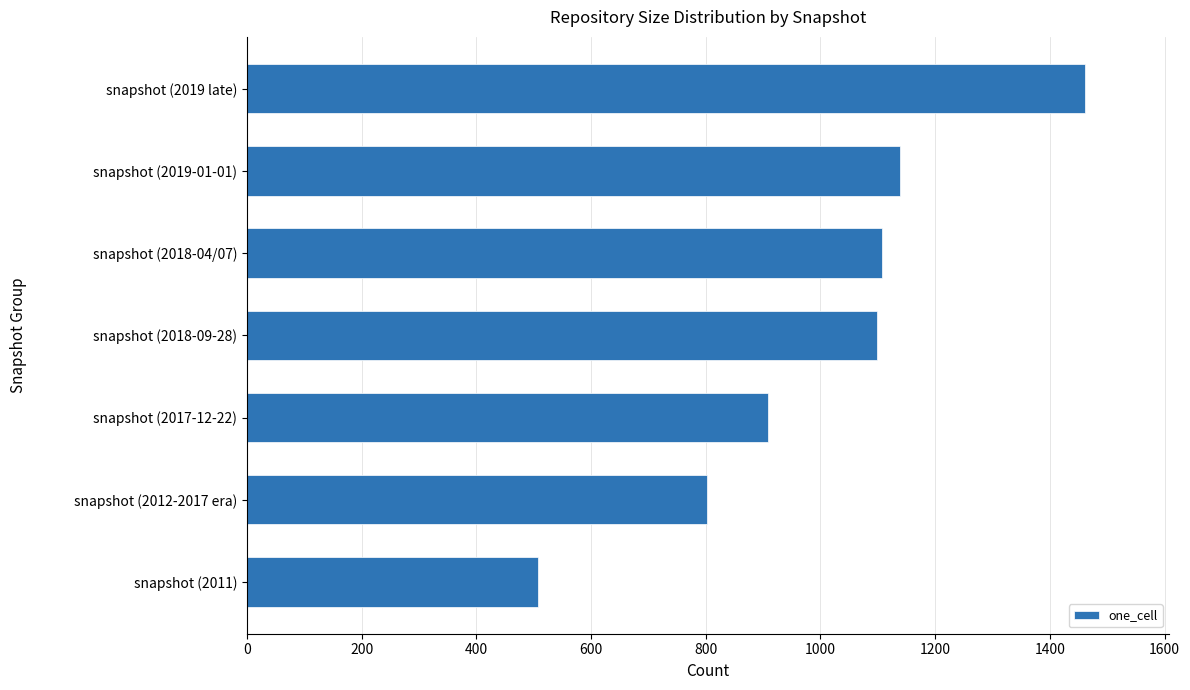

What is the minimum value shown in the chart?

507